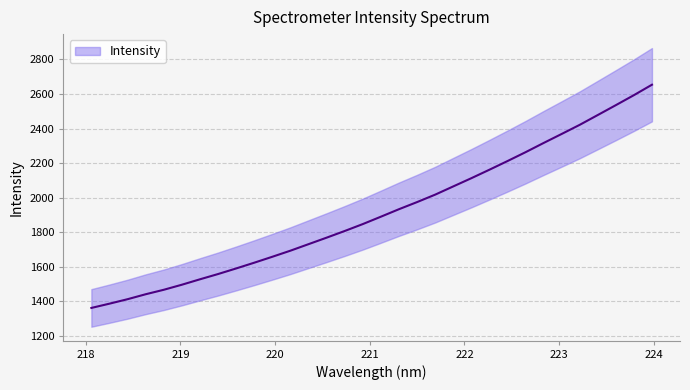

Where is the data nearest to the value 2007?

221.6902